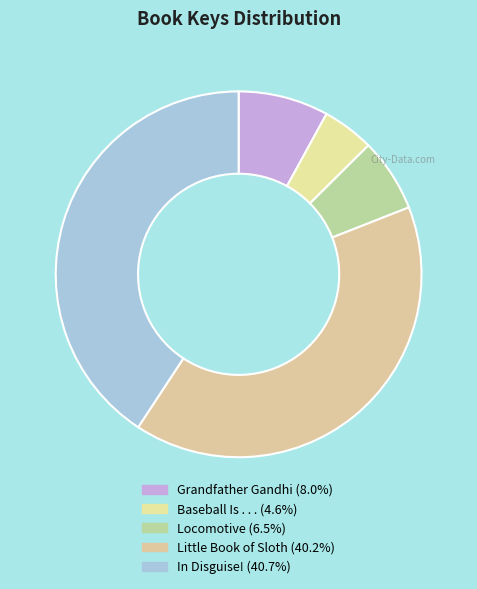

To the nearest percent, what is the average slice percentage?

20%